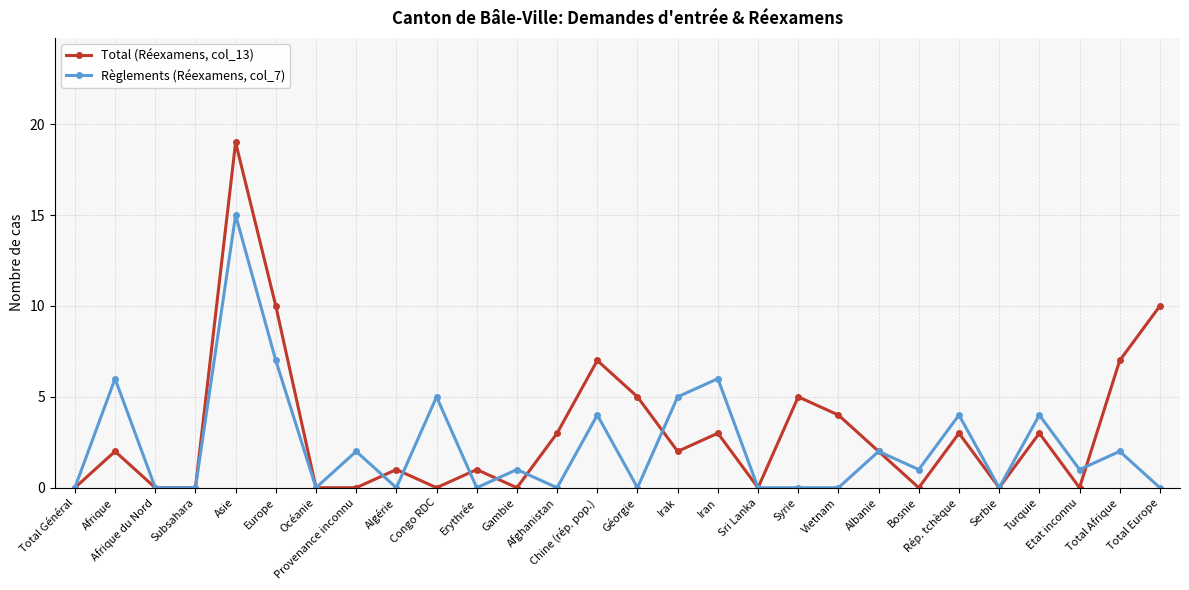

After their last crossing, which series has the higher values: Total (Réexamens, col_13) or Règlements (Réexamens, col_7)?

Total (Réexamens, col_13)